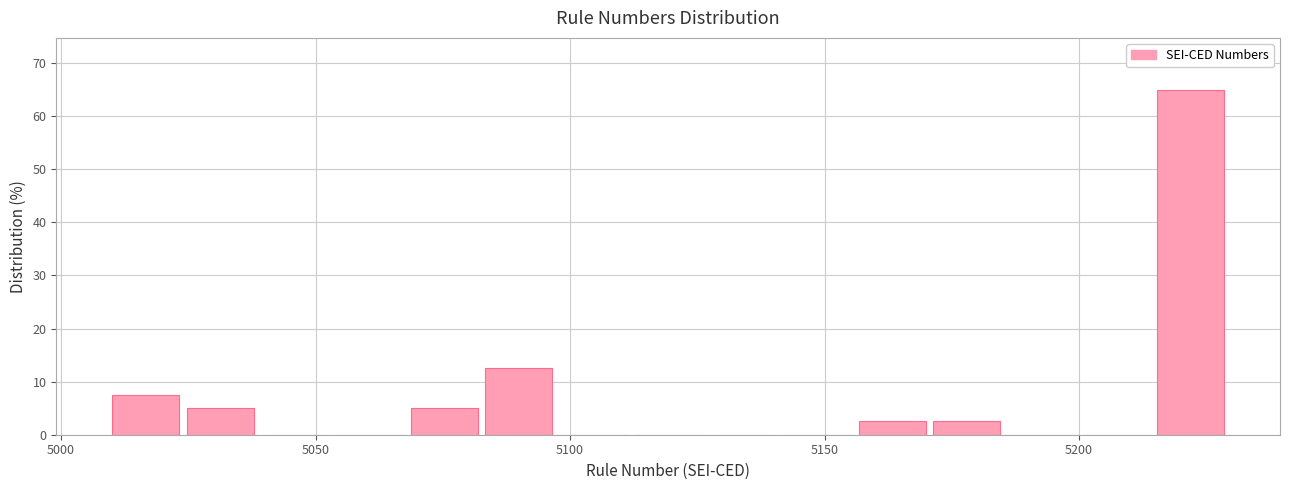

Read against the x-axis, roughly where is the centre of the tallest bar?

5220